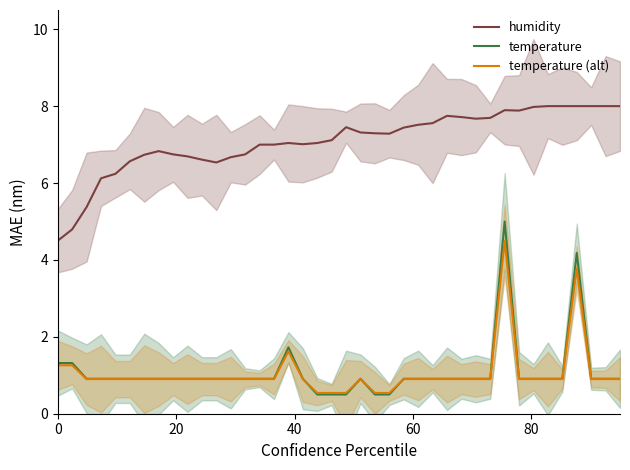

What is the lowest value of the humidity series?

4.5